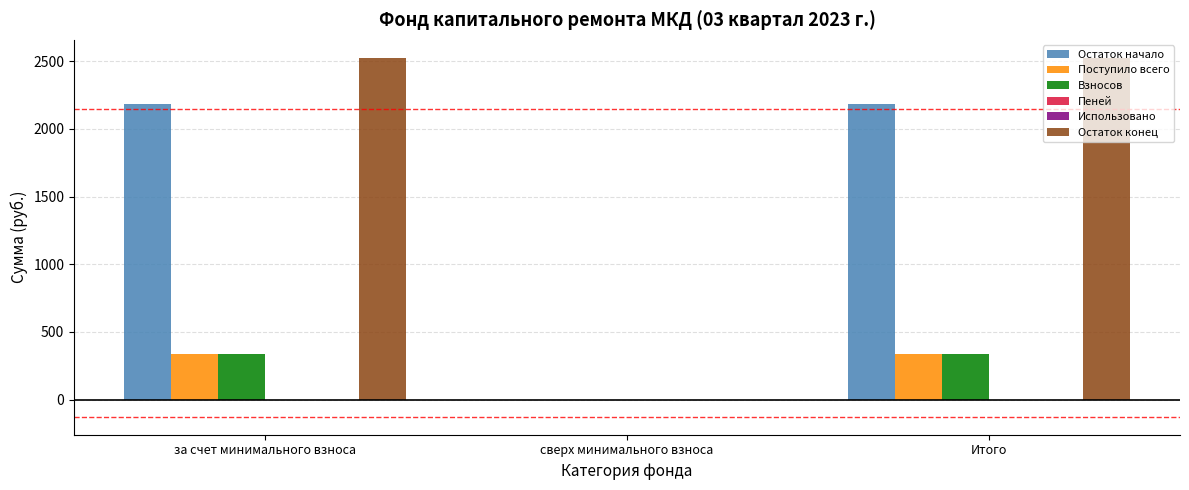

True or false: Остаток конец has a value of 2525.6 at Итого.

True